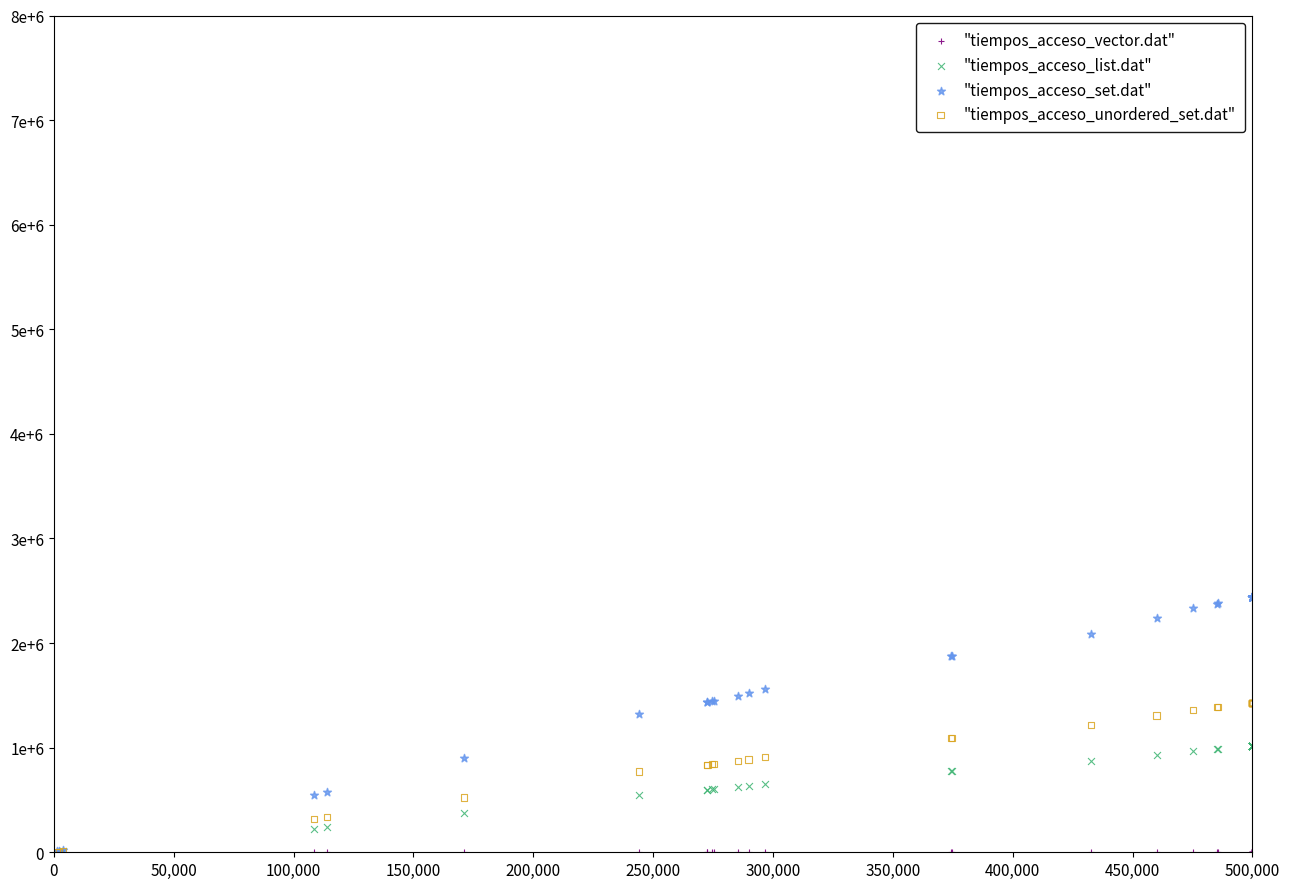

What are all the series names shown in the legend?

"tiempos_acceso_vector.dat", "tiempos_acceso_list.dat", "tiempos_acceso_set.dat", "tiempos_acceso_unordered_set.dat"